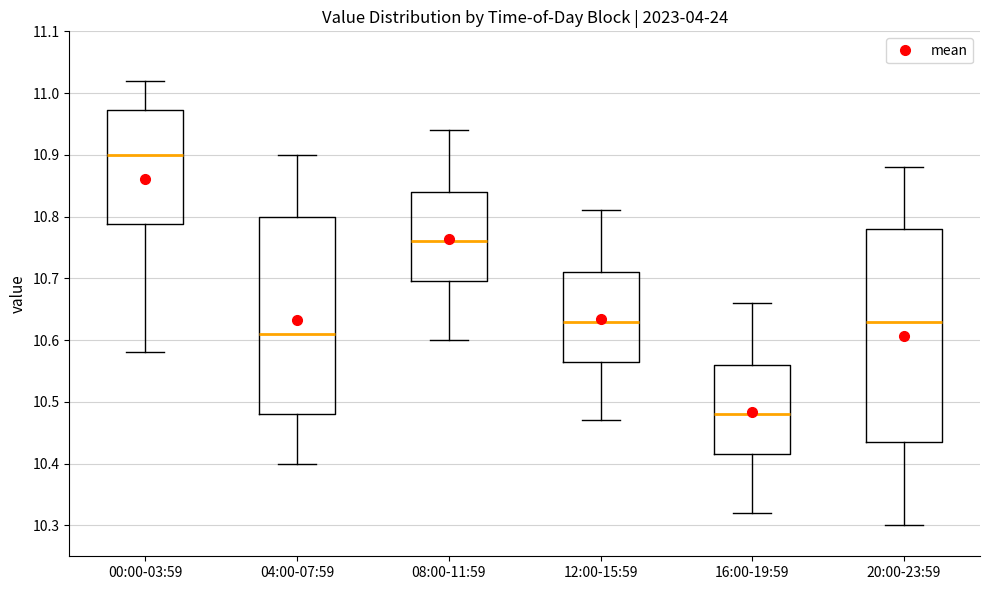

Comparing the boxes themselves (not the whiskers), which one is the tallest?

20:00-23:59